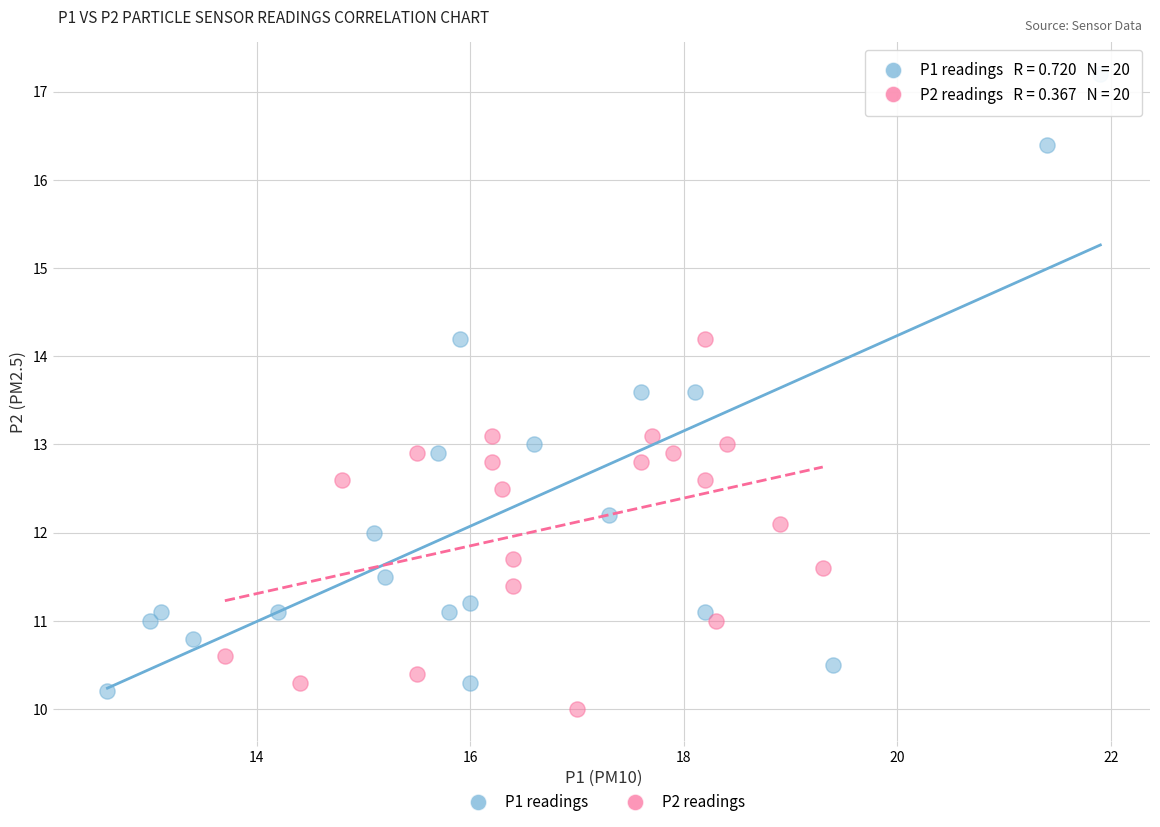

Which series reaches the minimum Y coordinate?

P2 readings